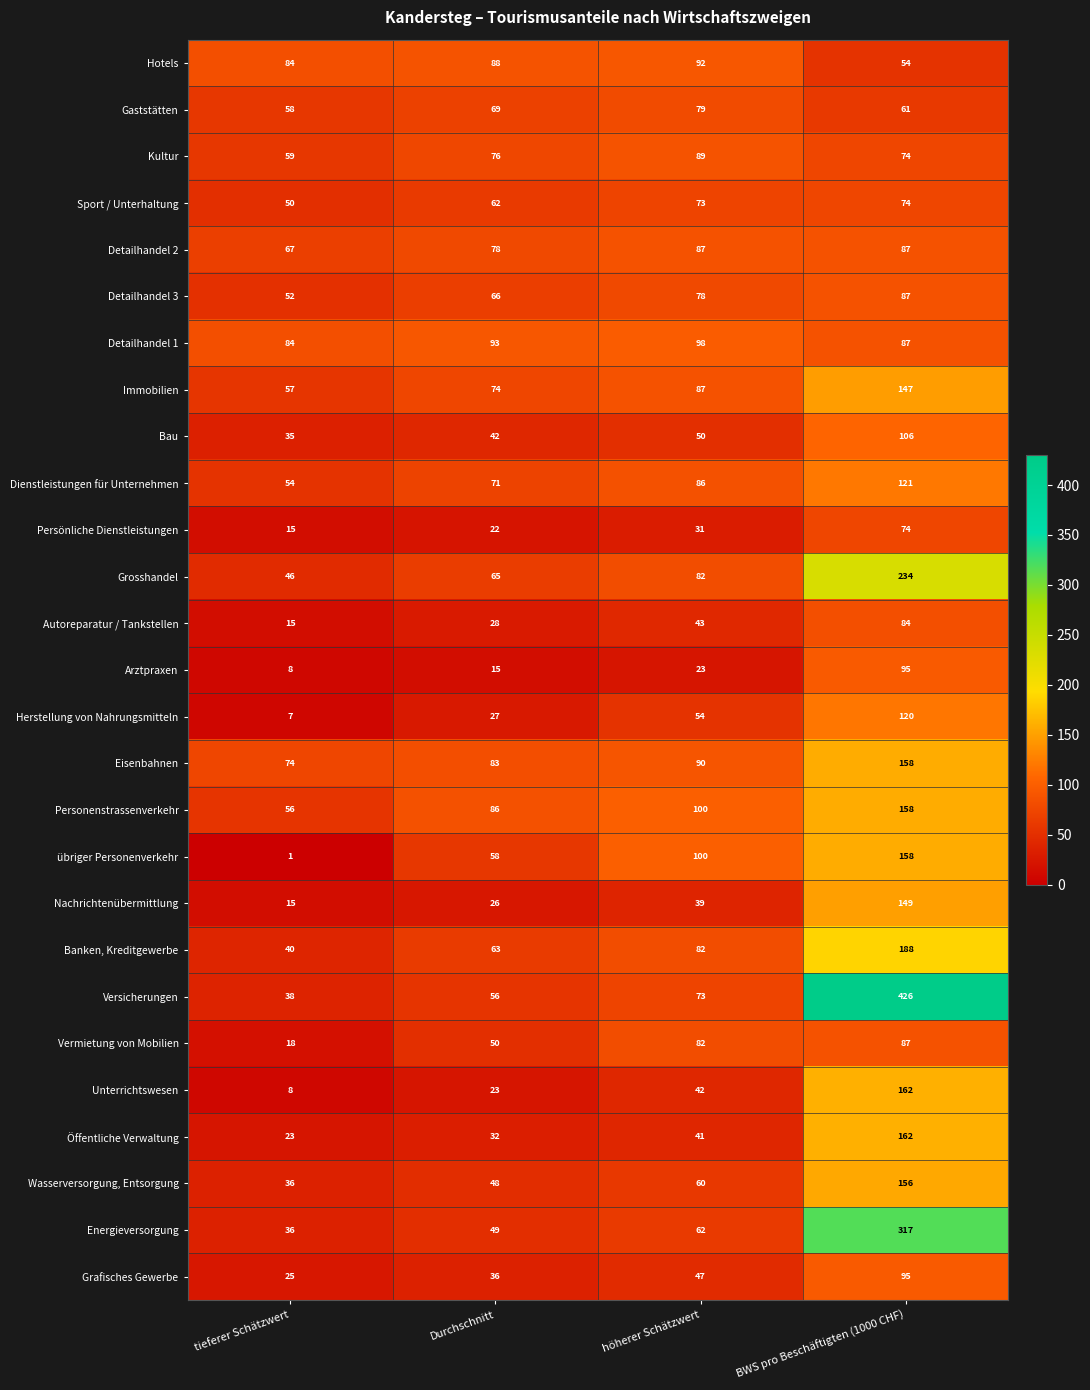

What is the difference between the Unterrichtswesen values at BWS pro Beschäftigten (1000 CHF) and tieferer Schätzwert?

154